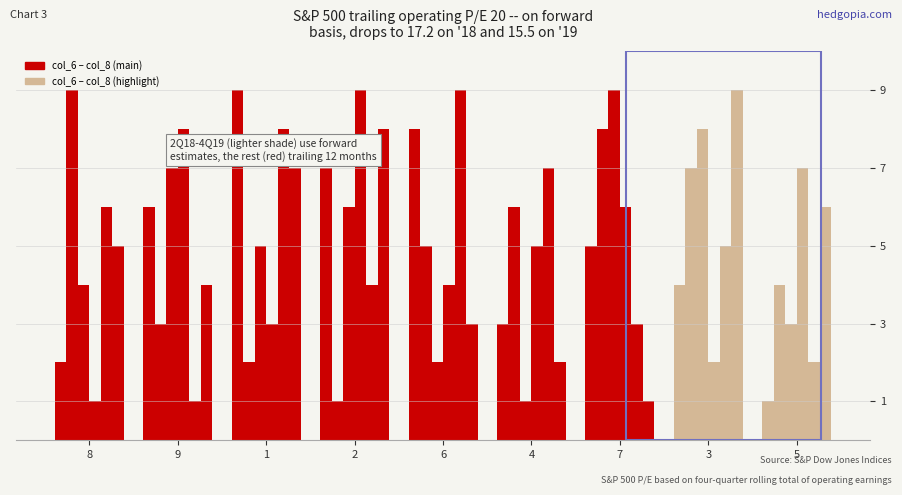

How many categories are shown in the chart?

9